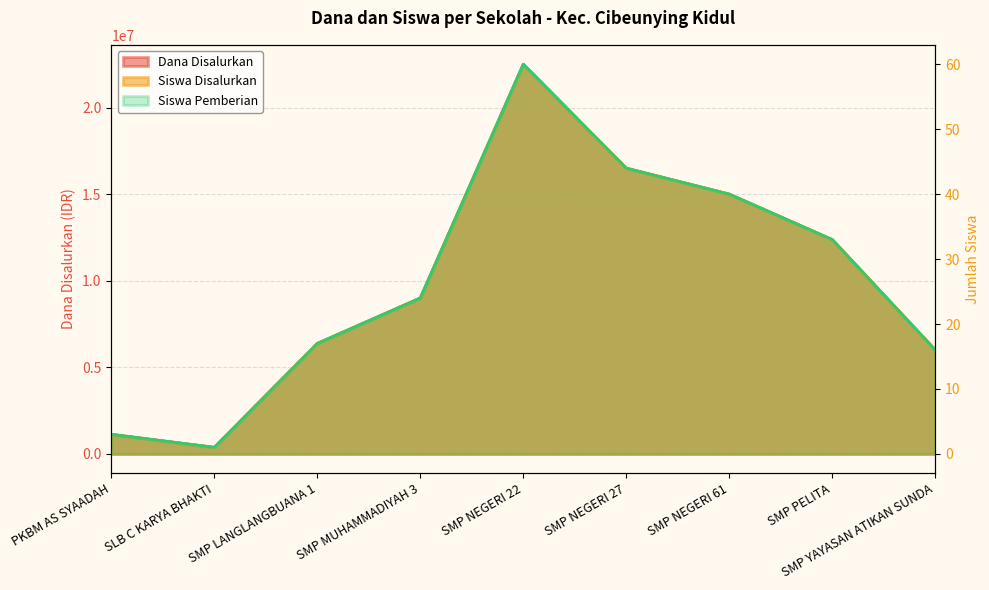

True or false: Siswa Pemberian and Dana Disalurkan cross at least once.

False